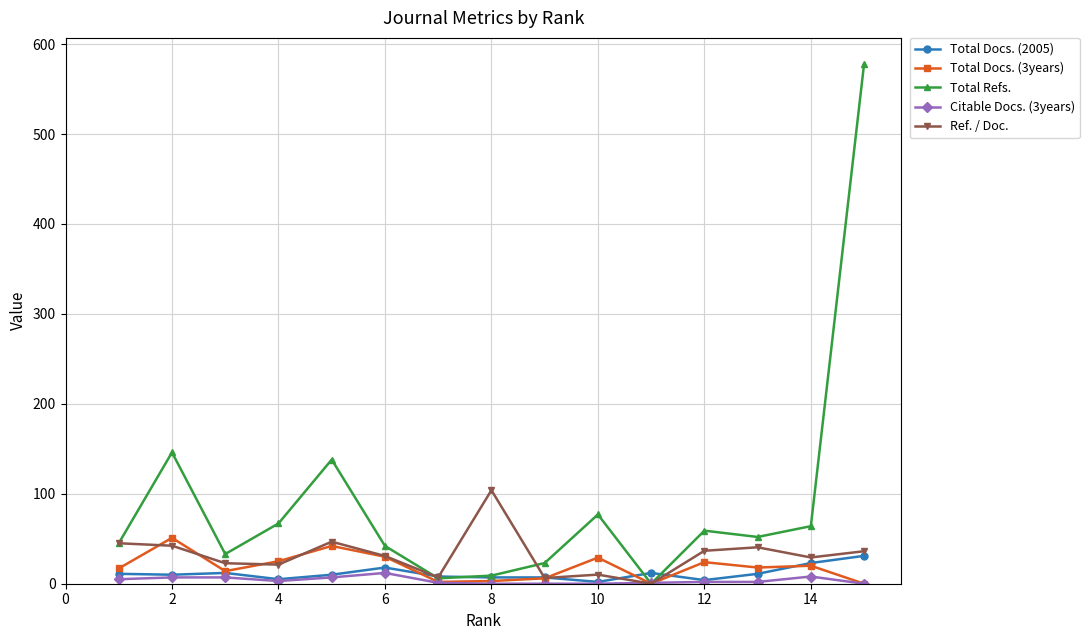

What is the highest value of the Total Docs. (2005) series?

31.0